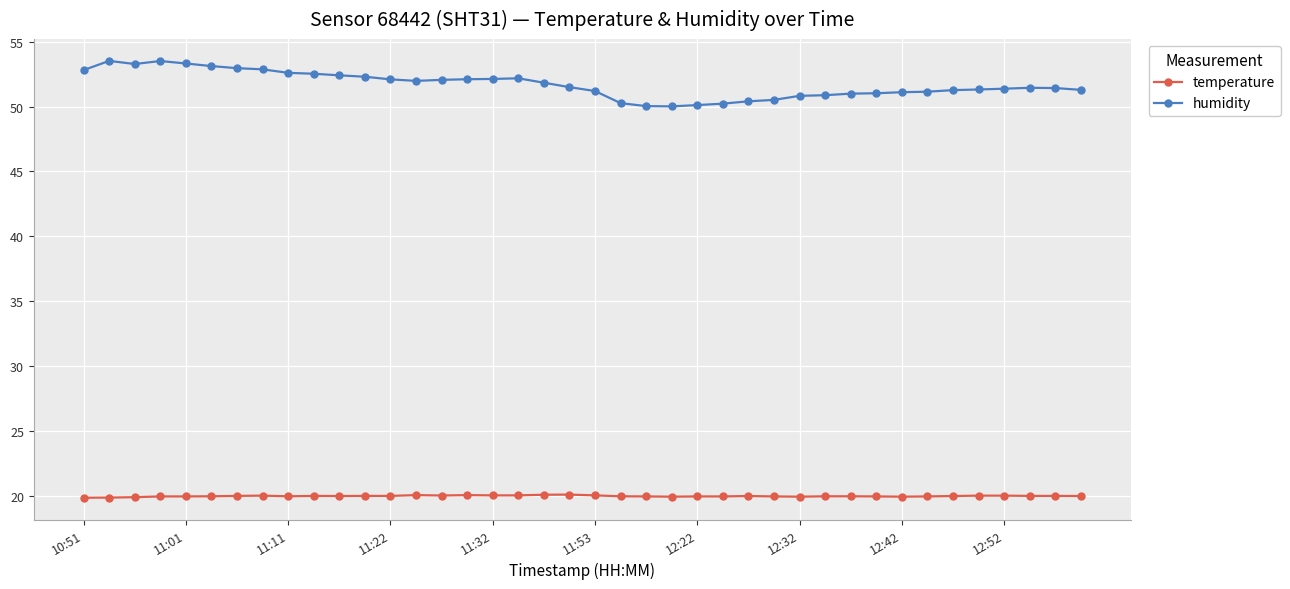

How many distinct data groups are displayed?

2